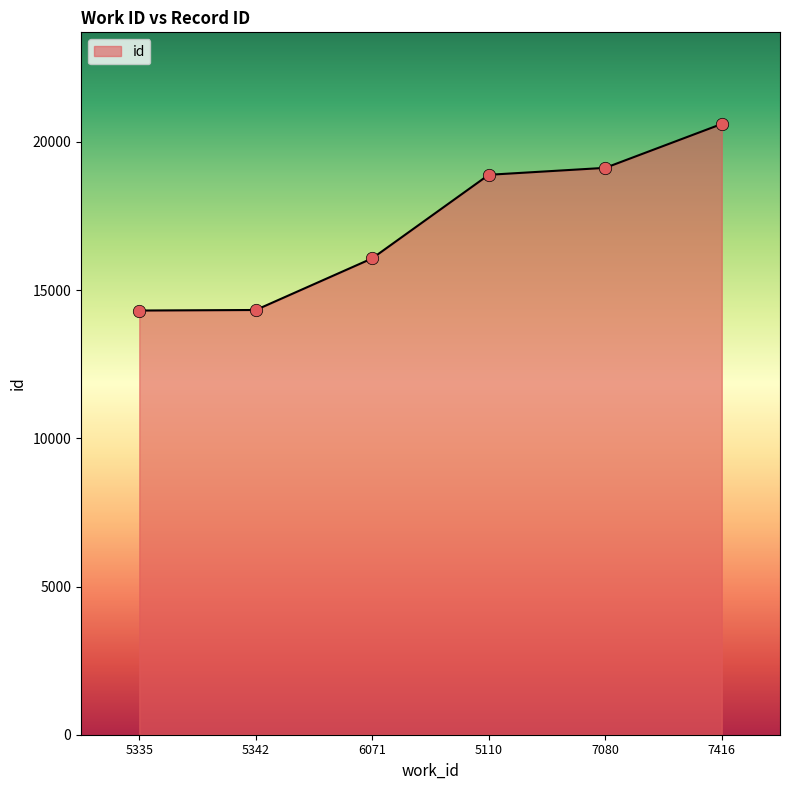

What is the change in value from 5342 to 5110?

+4561